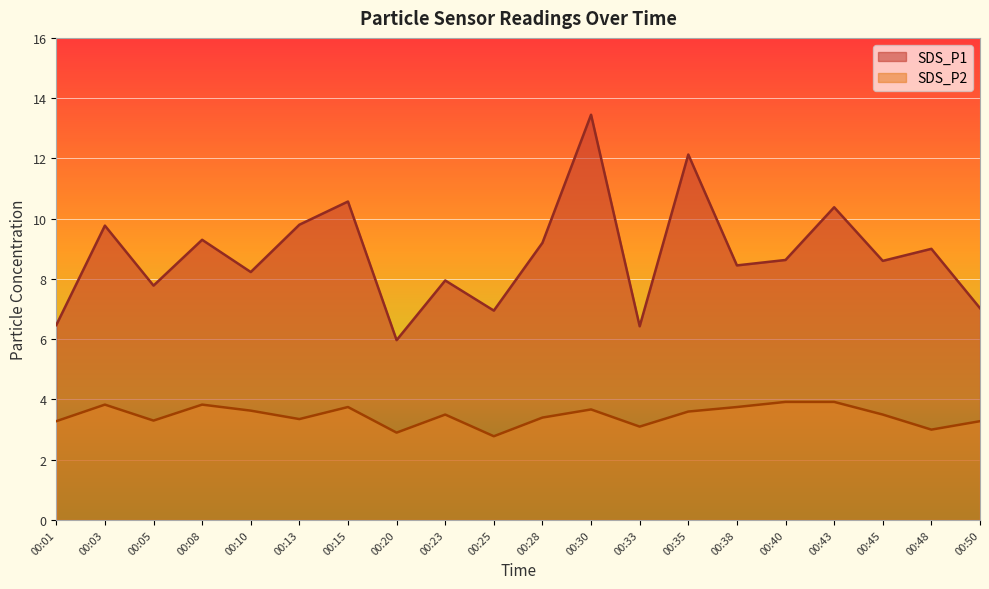

The SDS_P2 series shows 3.1 at 00:33. True or false?

True